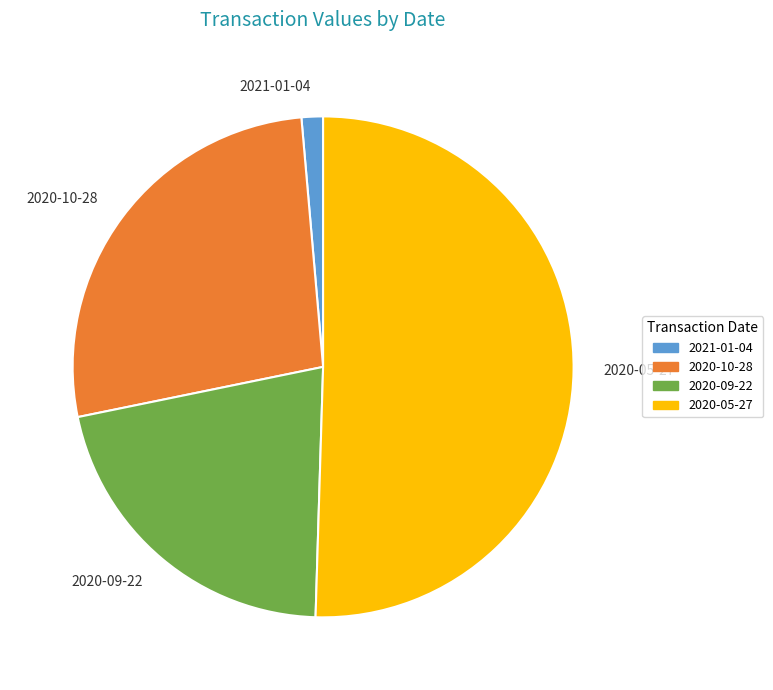

Does 2020-05-27 represent more than half of the total?

Yes